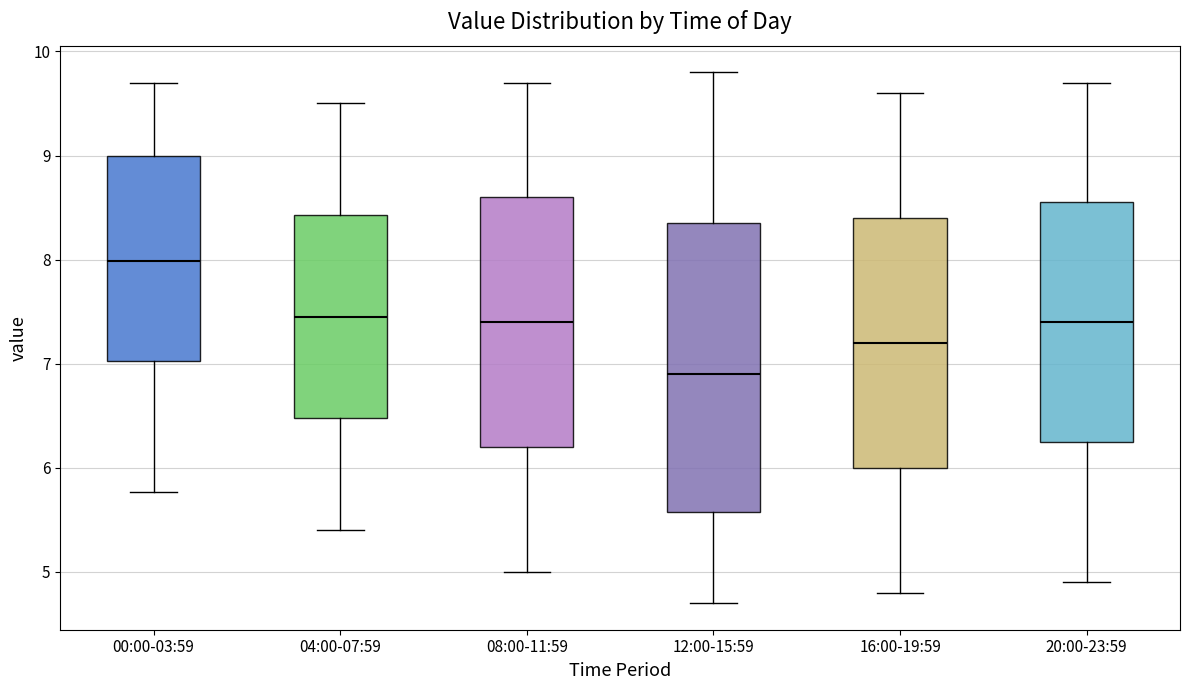

Reading left to right, transcribe this box plot: for each box, give where its median line is, the range the box spans, and where its two whiskers end, as read against the y-axis. The values are not printed on the chart, so give them approximately, as read against the axis.

00:00-03:59: median 8.0, box 7.0 to 9.0, whiskers 5.8 to 9.7
04:00-07:59: median 7.5, box 6.5 to 8.4, whiskers 5.4 to 9.5
08:00-11:59: median 7.4, box 6.2 to 8.6, whiskers 5.0 to 9.7
12:00-15:59: median 6.9, box 5.6 to 8.4, whiskers 4.7 to 9.8
16:00-19:59: median 7.2, box 6.0 to 8.4, whiskers 4.8 to 9.6
20:00-23:59: median 7.4, box 6.3 to 8.6, whiskers 4.9 to 9.7